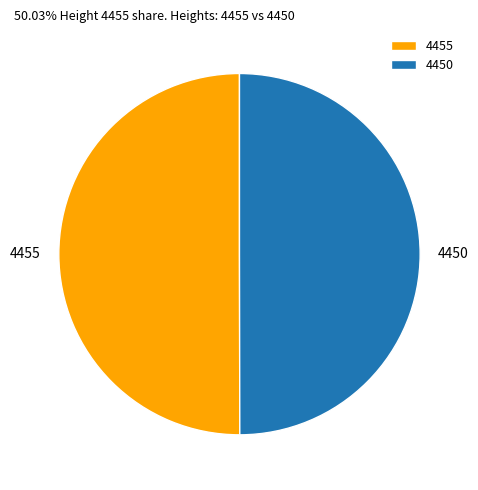

Combined, do 4450 and 4455 account for over 50%?

Yes